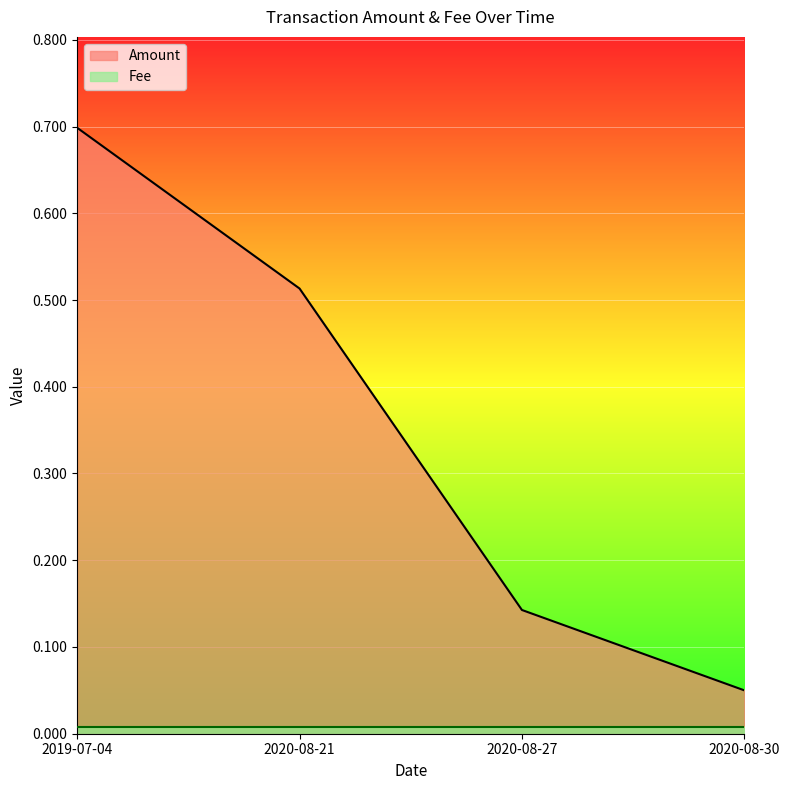

The value at 2020-08-27 is 0.1. True or false?

False